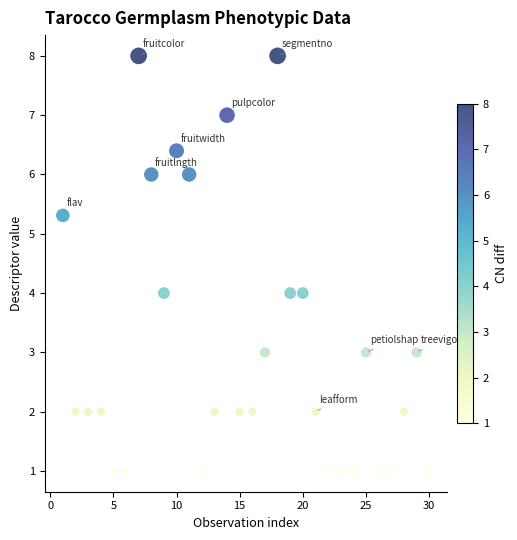

What is the range of Y values (max minus min)?

7.0